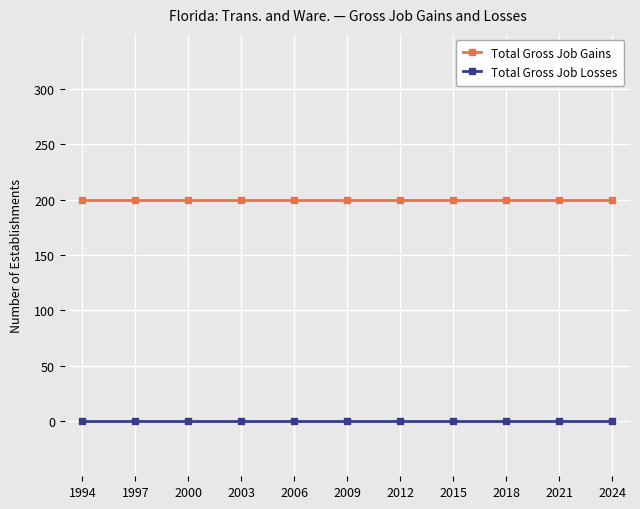

Does the chart display data point markers on the line(s)?

Yes